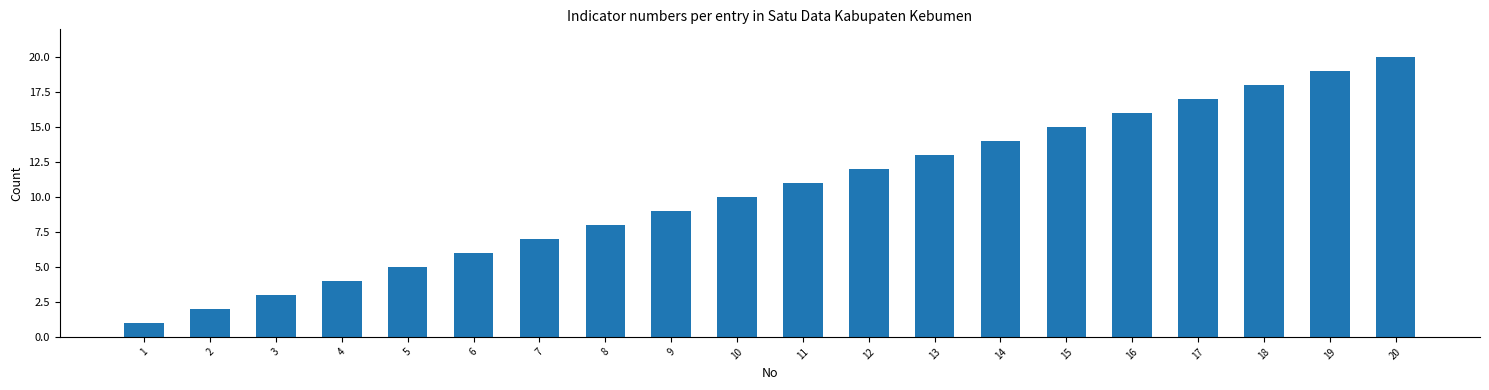

Reading right to left, what are all the values shown in this chart?

20=20	19=19	18=18	17=17	16=16	15=15	14=14	13=13	12=12	11=11	10=10	9=9	8=8	7=7	6=6	5=5	4=4	3=3	2=2	1=1